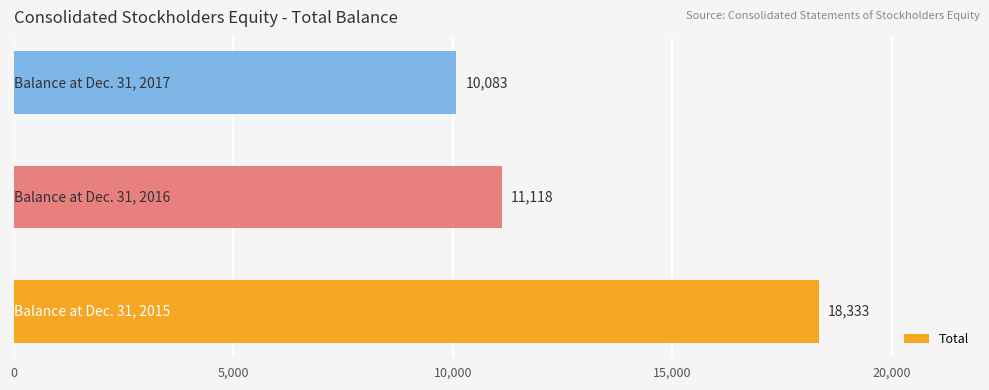

Count the number of data series in this chart.

1